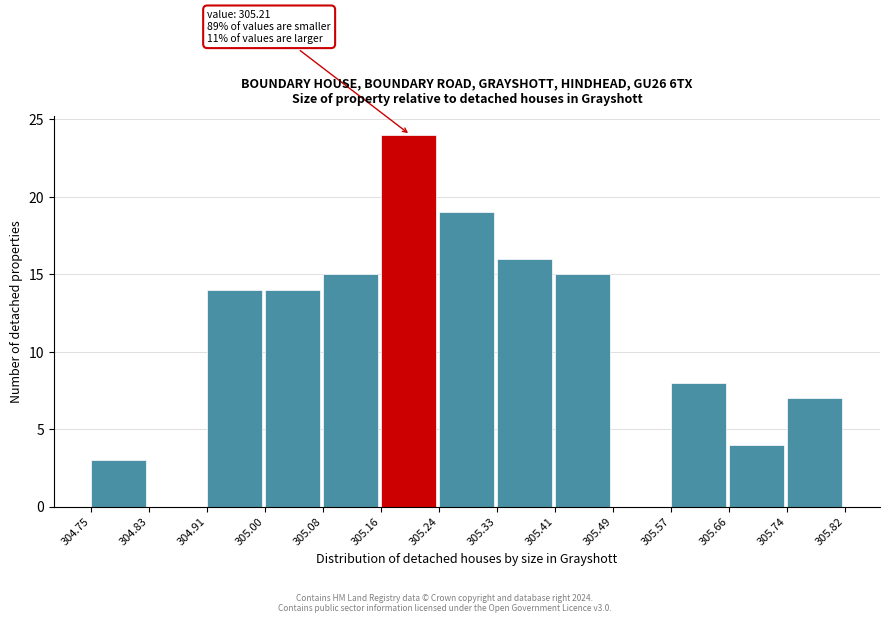

Which range on the x-axis has the tallest bar?

305.16 to 305.24